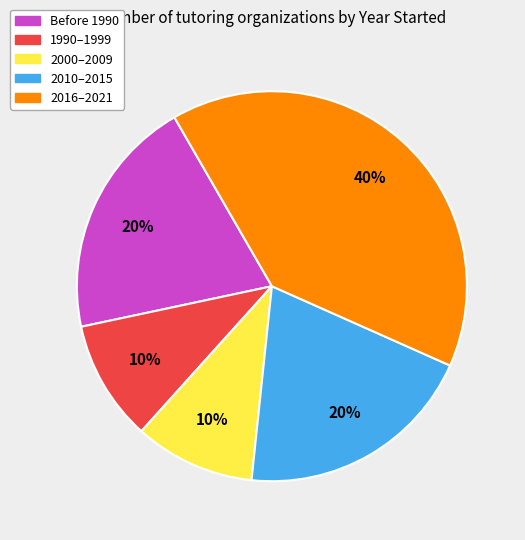

To the nearest percent, what is the average slice percentage?

20%